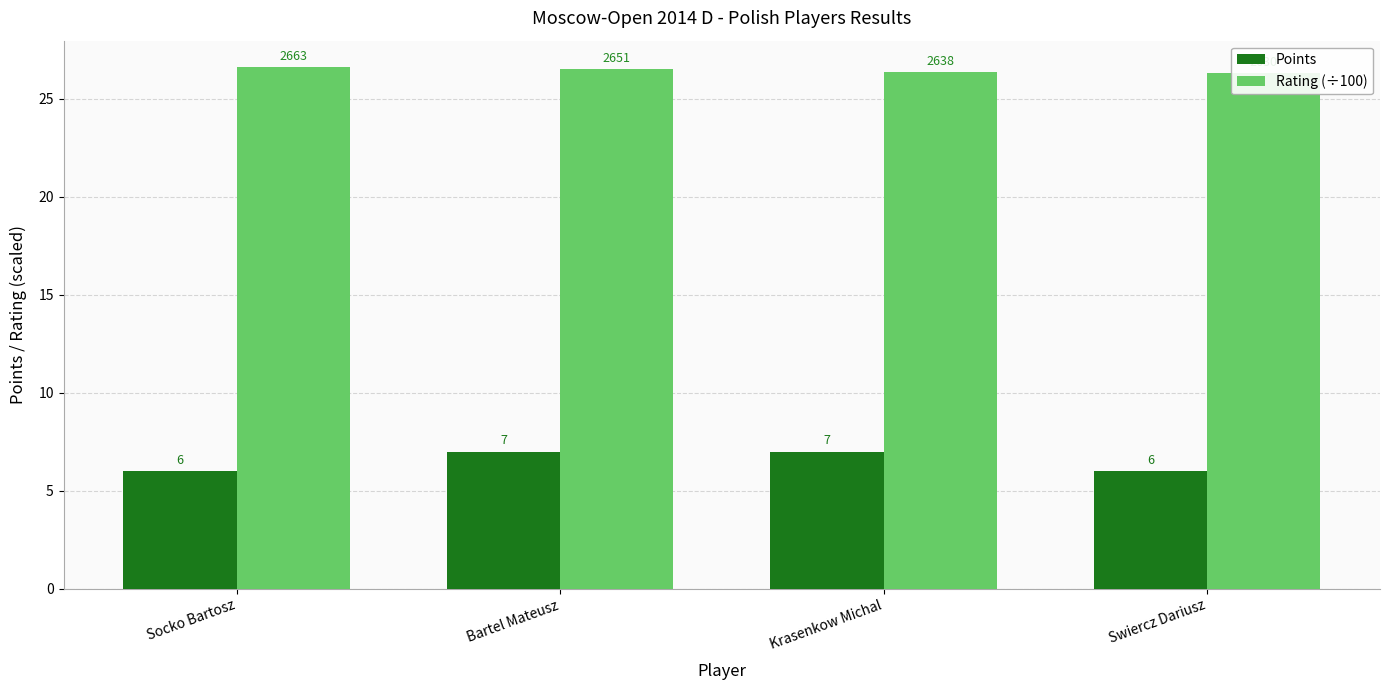

What is the sum of all Rating (÷100) values?

105.8